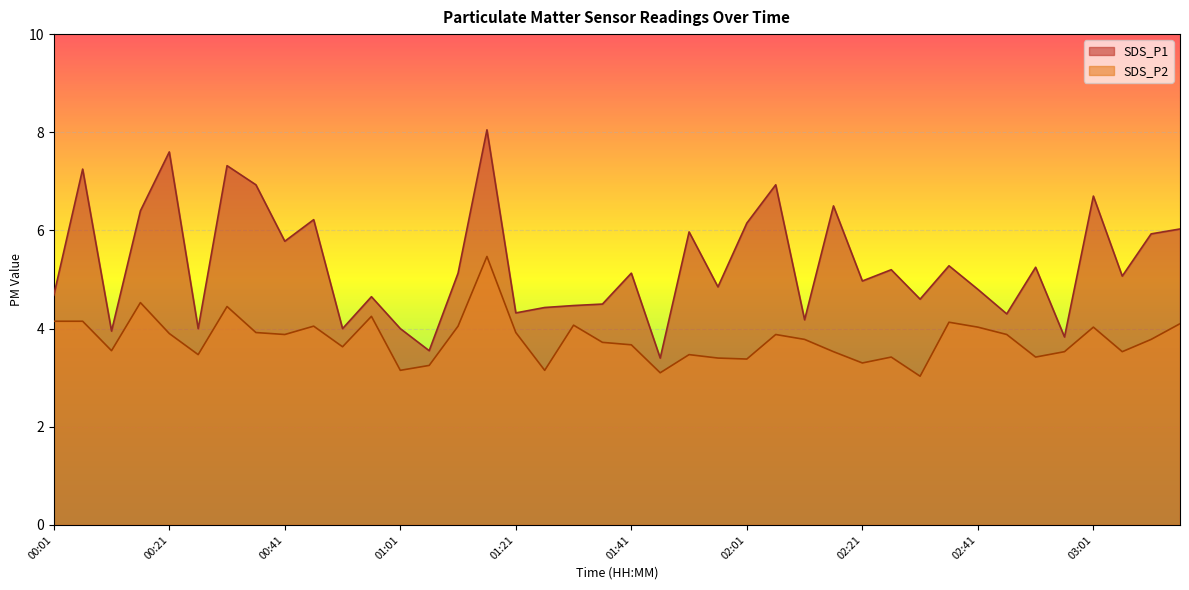

What is the total value across all series at 00:16?

10.9